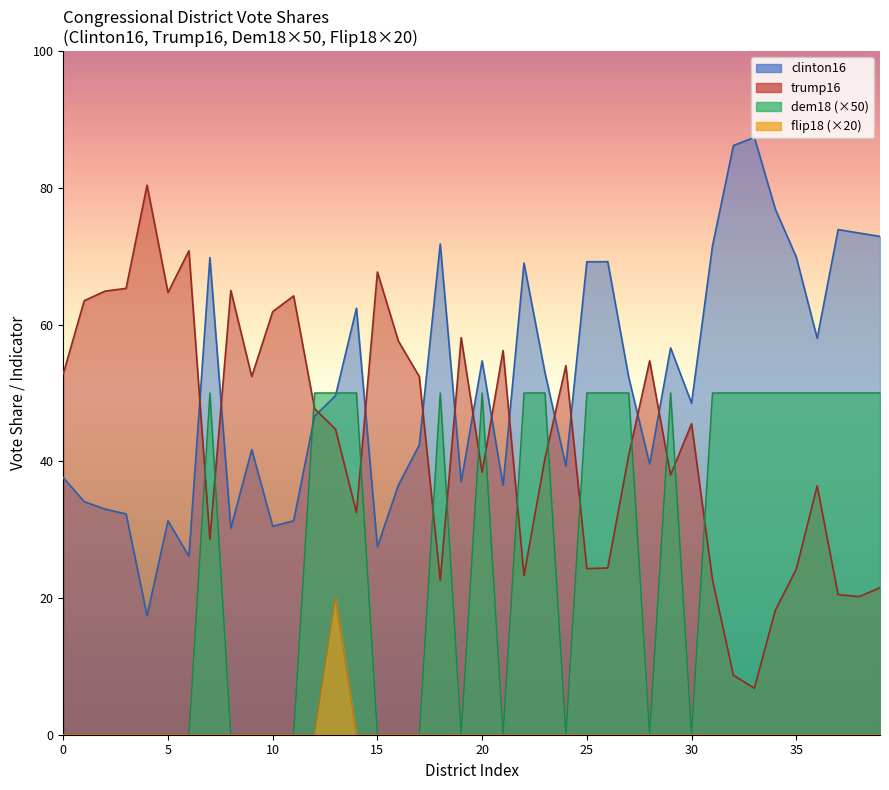

The trump16 series shows 44.7 at 13. True or false?

True